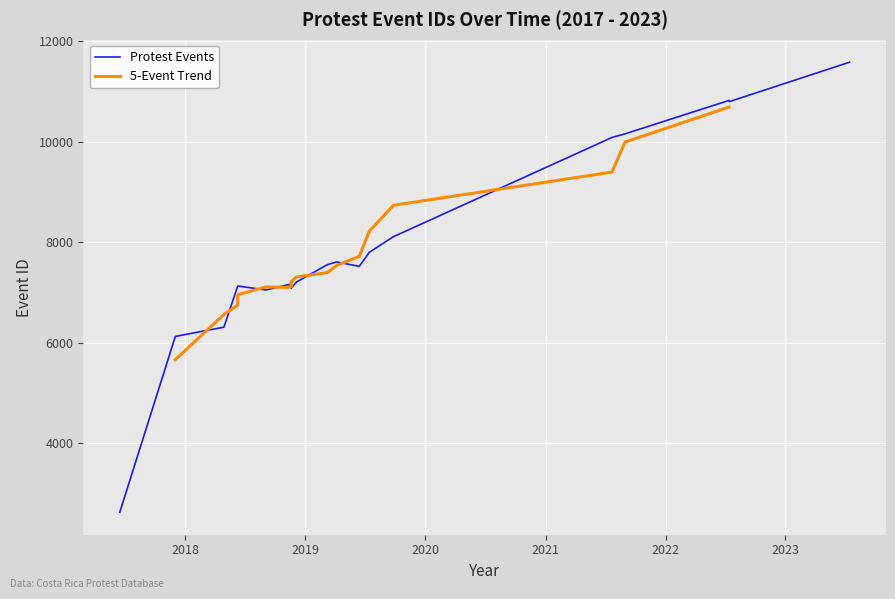

How many interior local valleys (lower than both neighbors) does the data have?

4